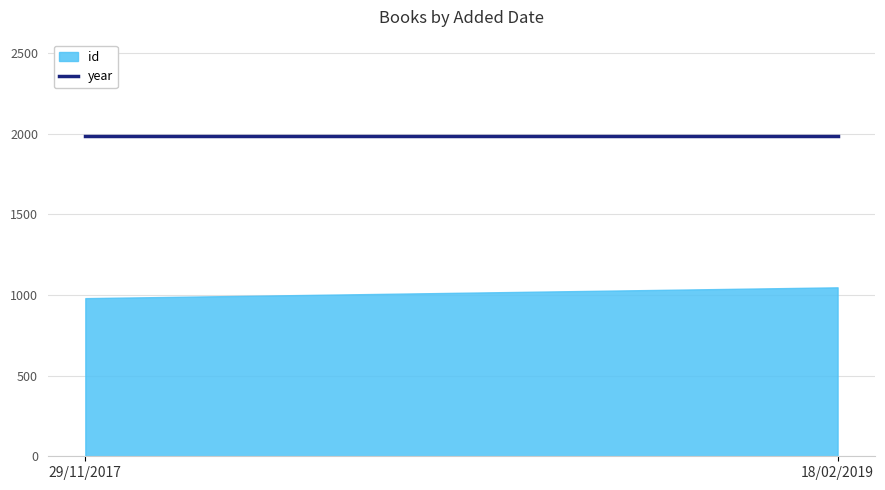

What is the difference between the highest and lowest values at 18/02/2019?

940